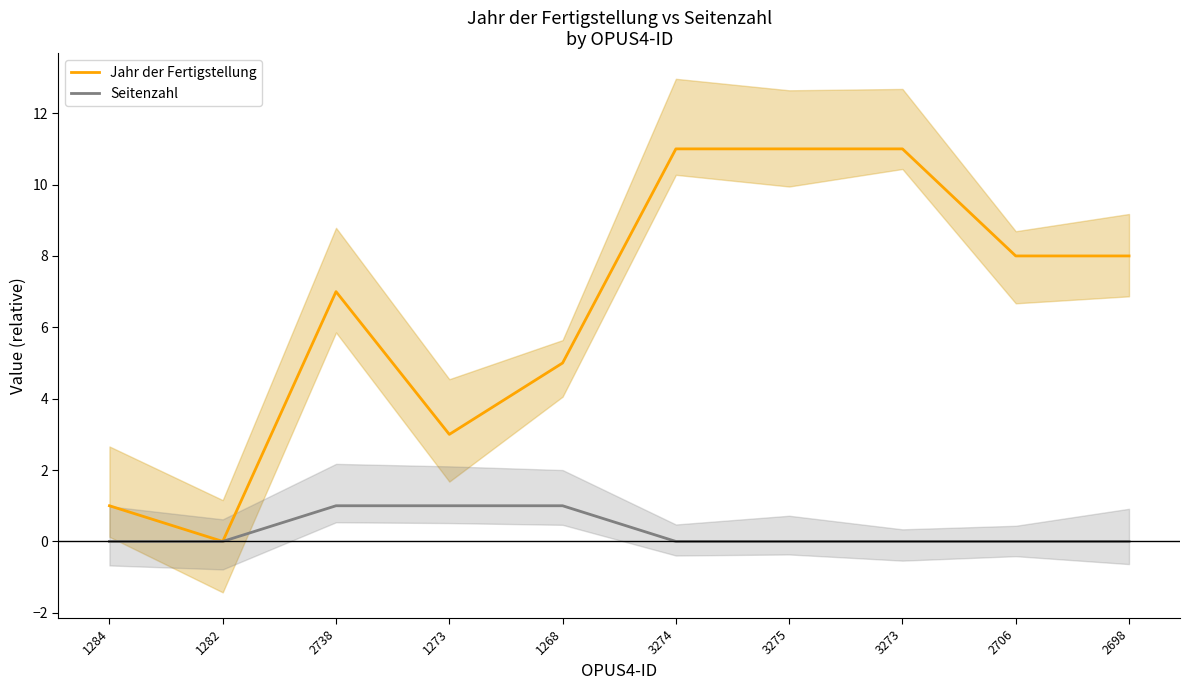

True or false: Jahr der Fertigstellung and Seitenzahl cross at least once.

False